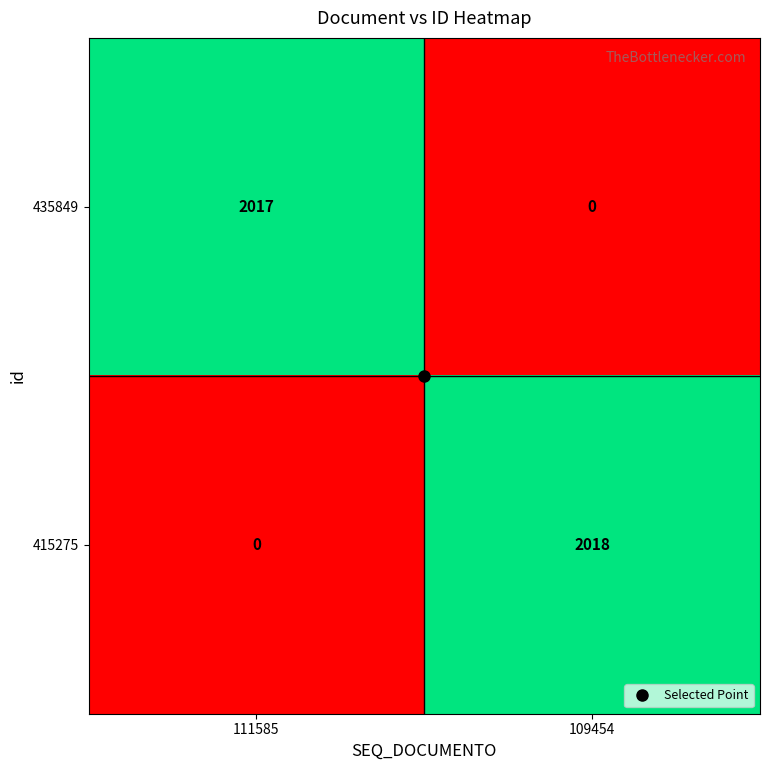

How many series are shown in this chart?

2